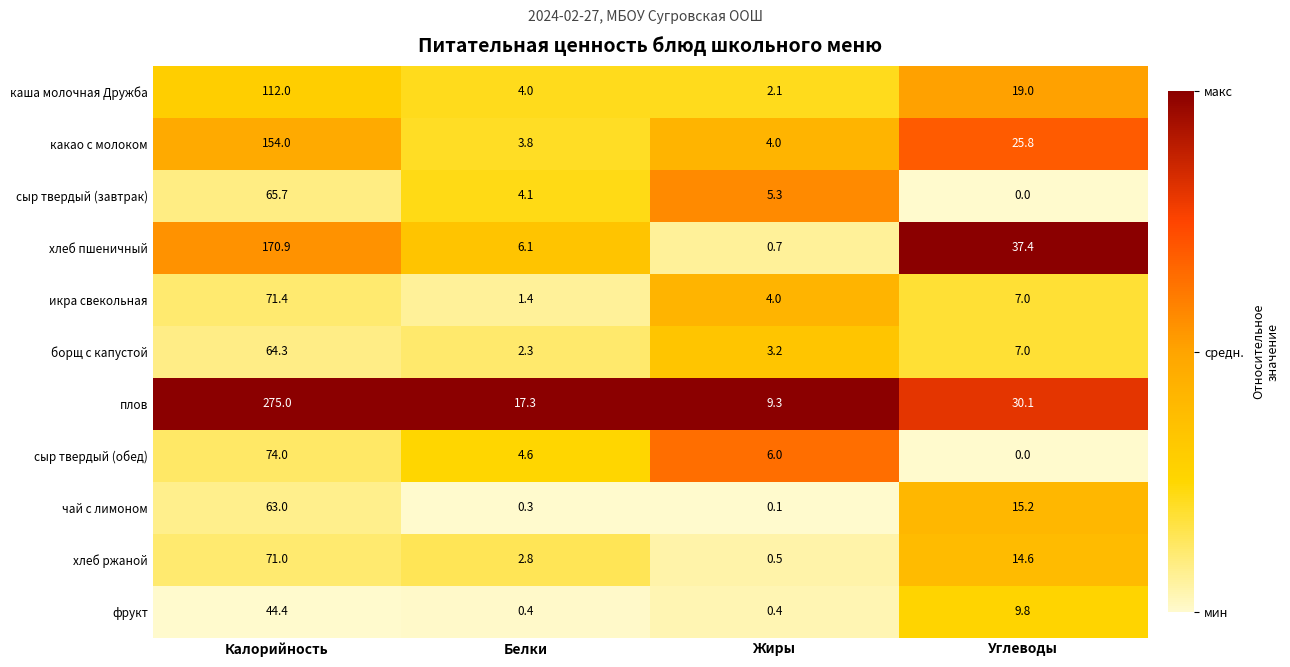

Is the value of чай с лимоном at Калорийность greater than the value of хлеб пшеничный at Жиры?

Yes